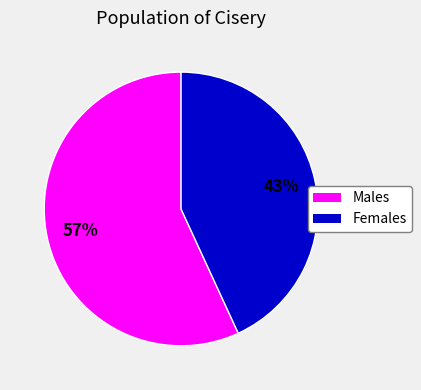

To the nearest percent, what portion does Females represent?

43%